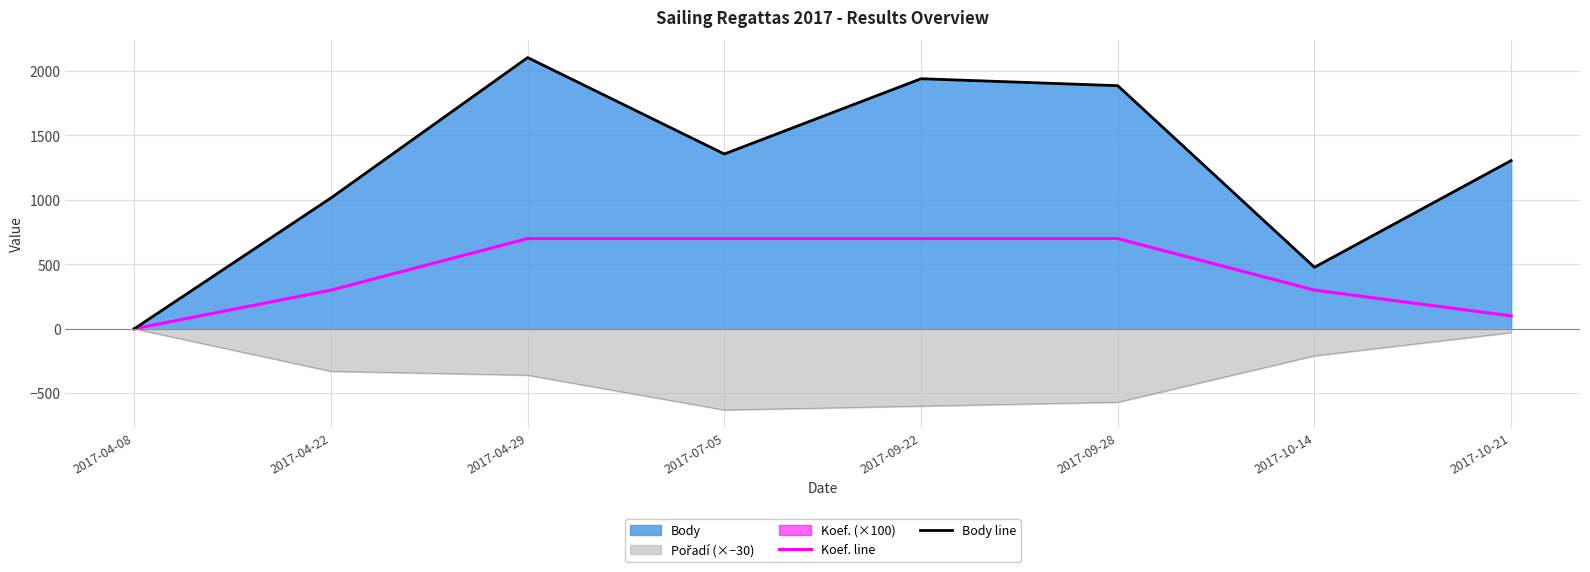

What is the label of the 5th point from the left?

2017-09-22